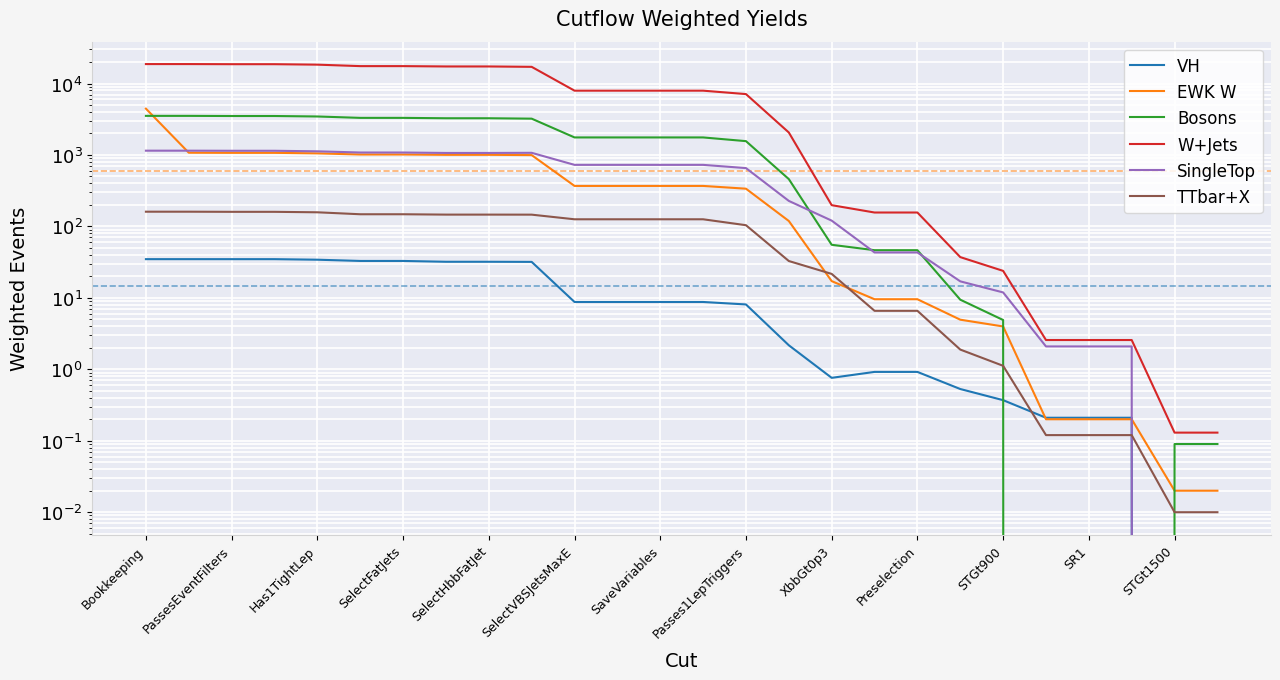

At Preselection, list the series in order from largest to smallest.

W+Jets, Bosons, SingleTop, EWK W, TTbar+X, VH